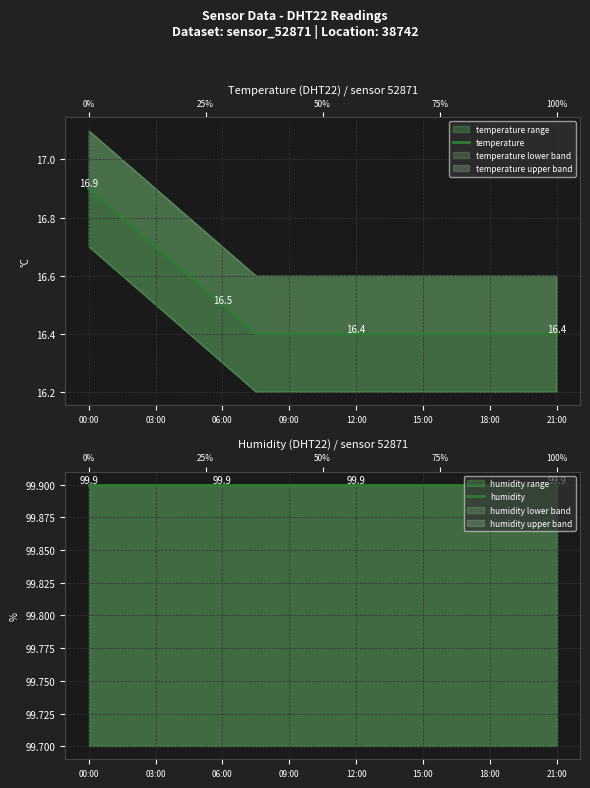

What is the label of the 1st point from the left?

00:00